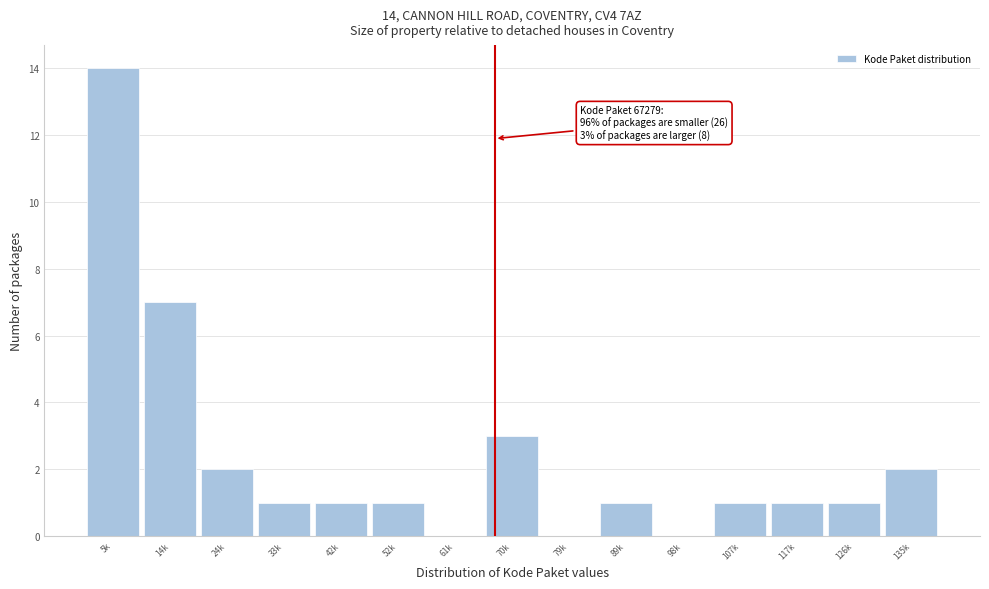

Is it true that the value at 98k is 0?

True